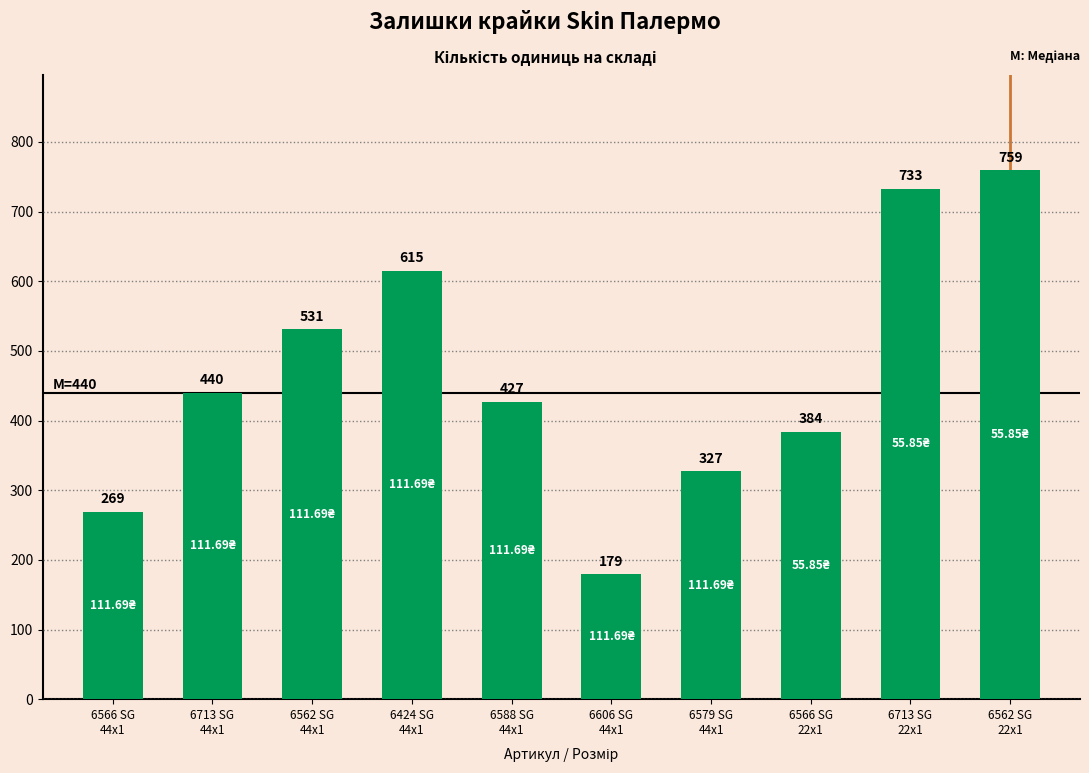

What is the approximate value at 6566 SG
44x1, to the nearest 100?

300